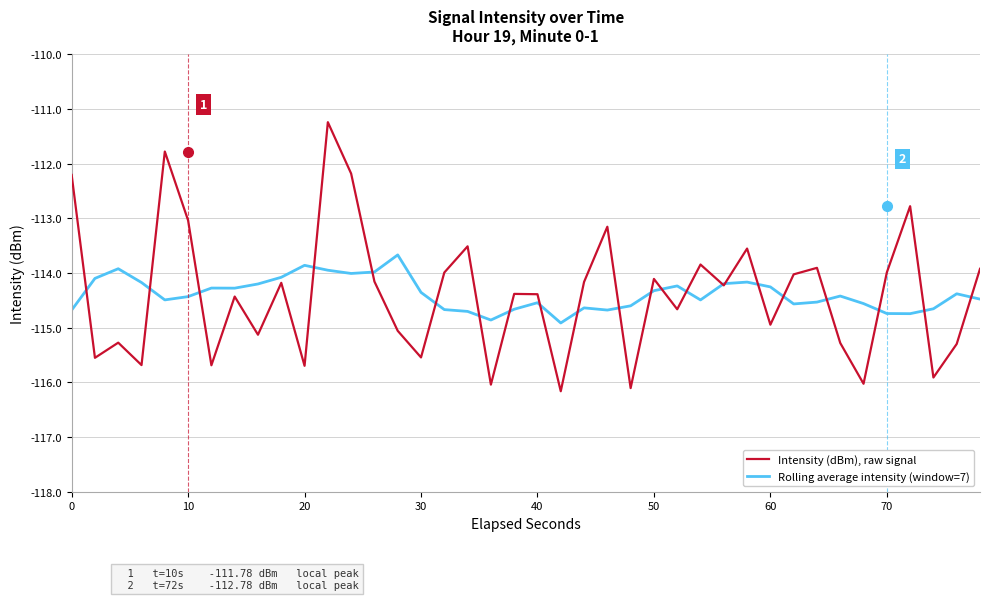

What are all the series names shown in the legend?

Intensity (dBm), raw signal, Rolling average intensity (window=7)